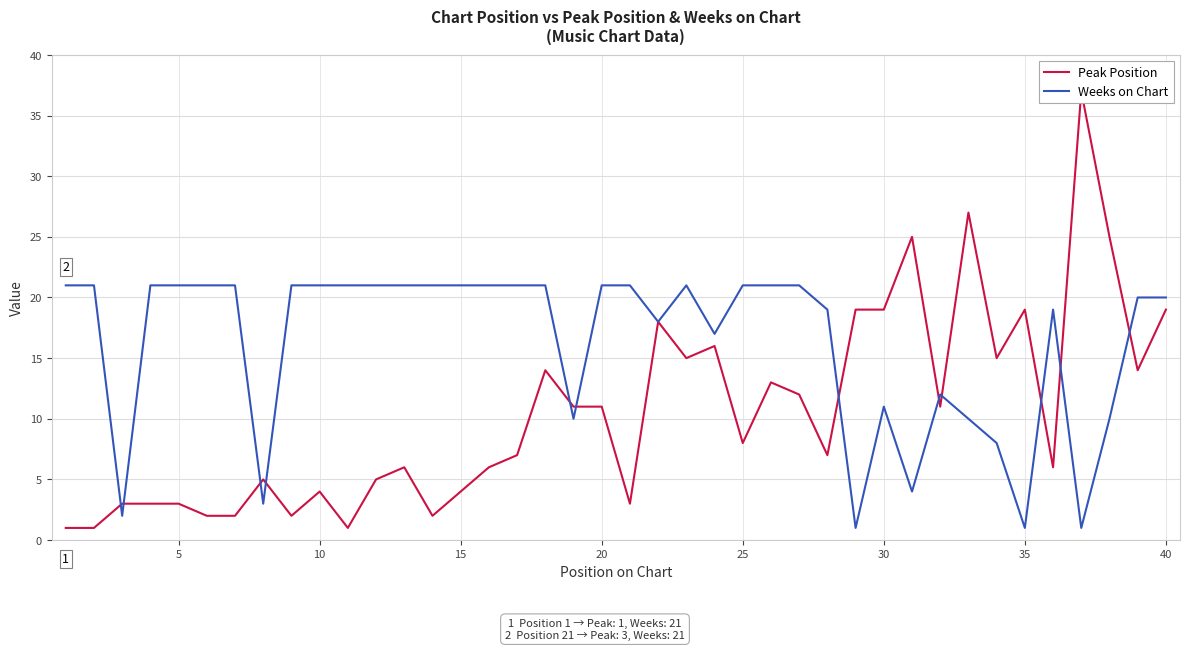

What are all the series names shown in the legend?

Peak Position, Weeks on Chart